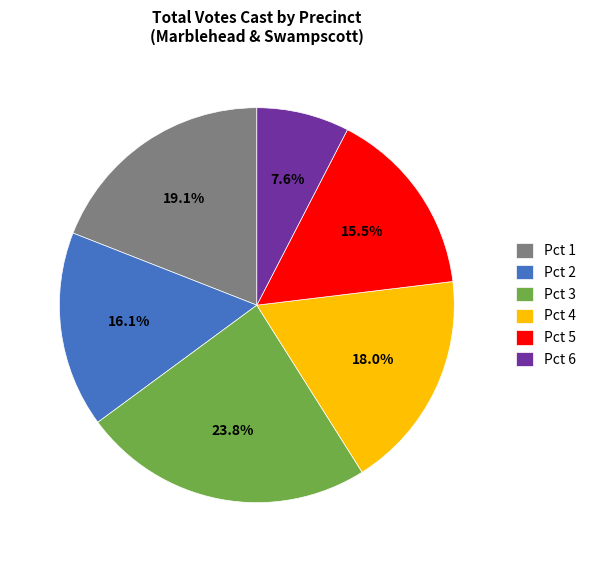

Which has a higher value, Pct 4 or Pct 5?

Pct 4